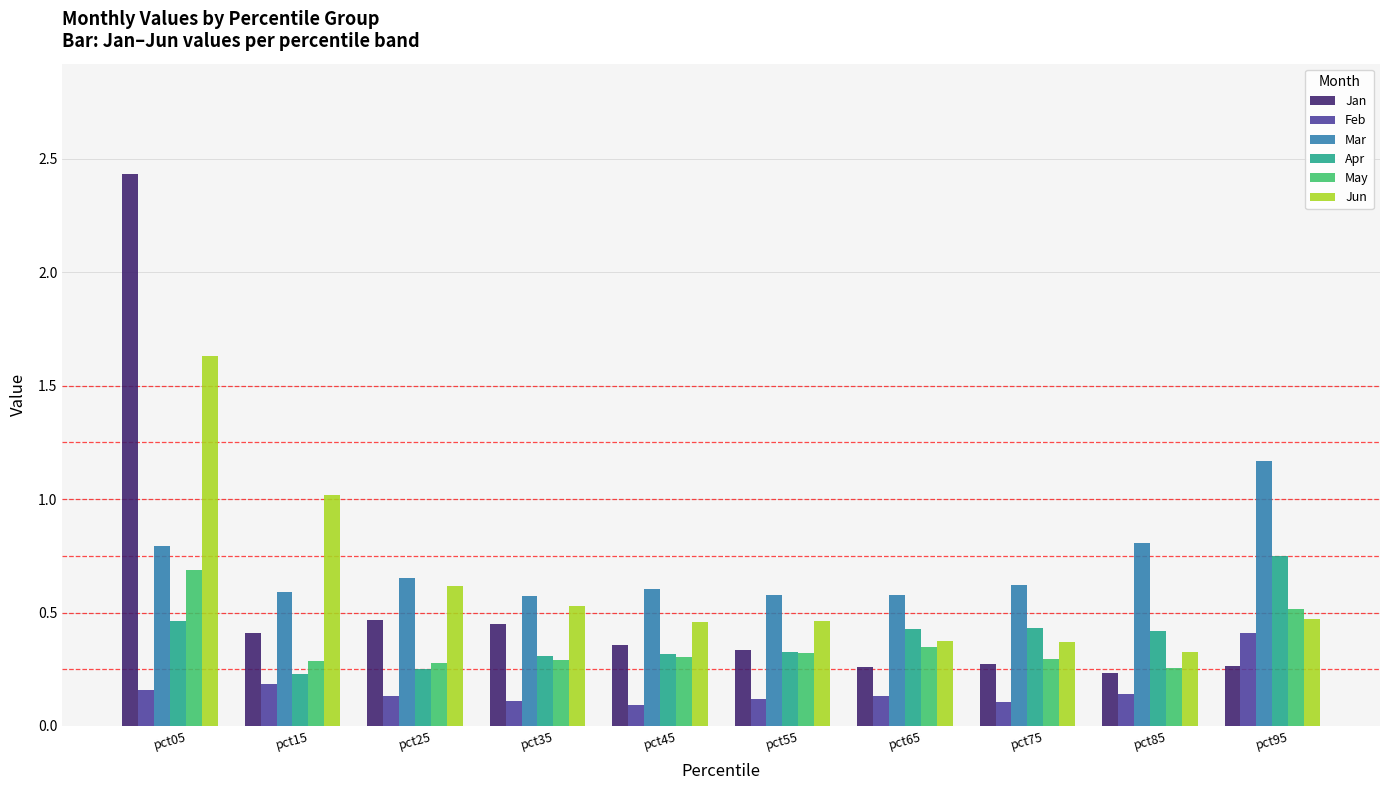

What is the spread (max minus min) of values at pct95?

0.9